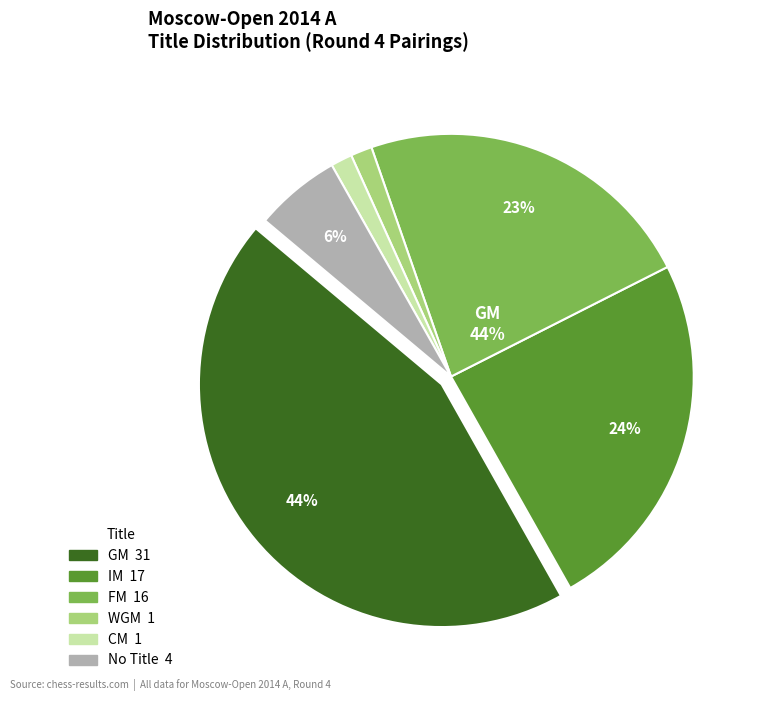

True or false: CM accounts for 1% of the total.

True